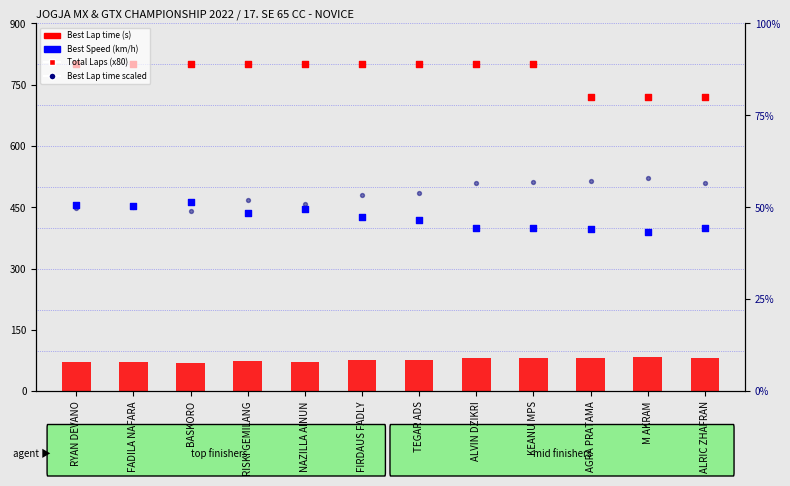

At how many categories does at least one series exceed 550?

12